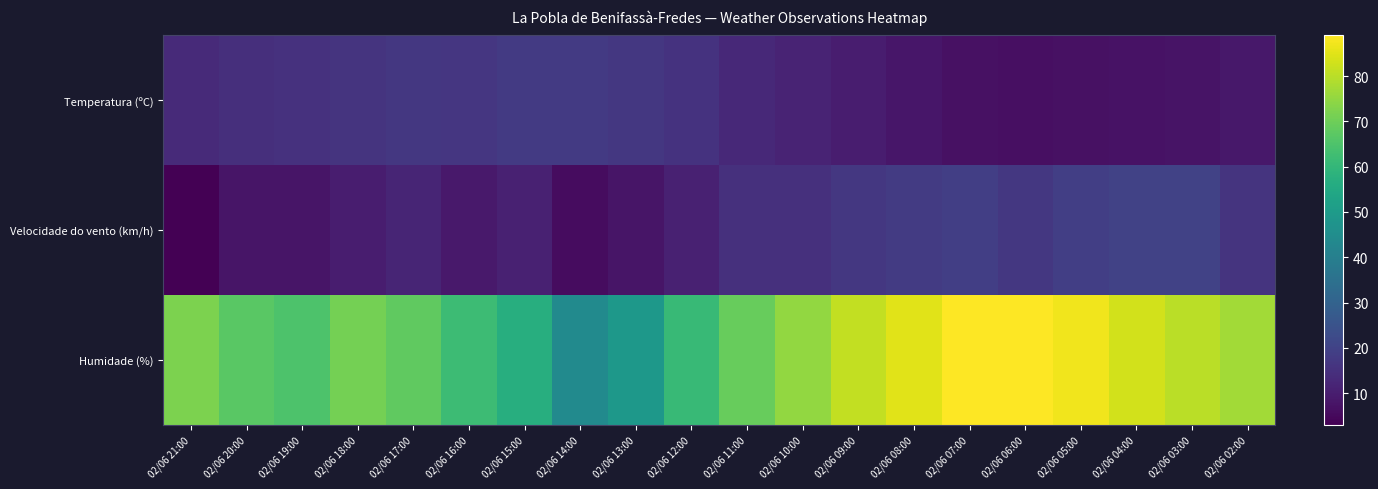

How many categories are shown in the chart?

20